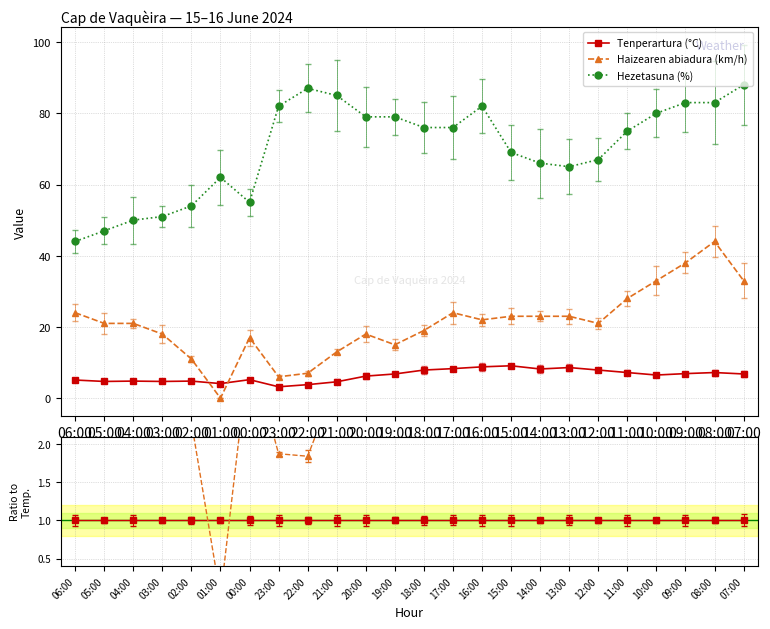

What position from the right is 01:00?

19